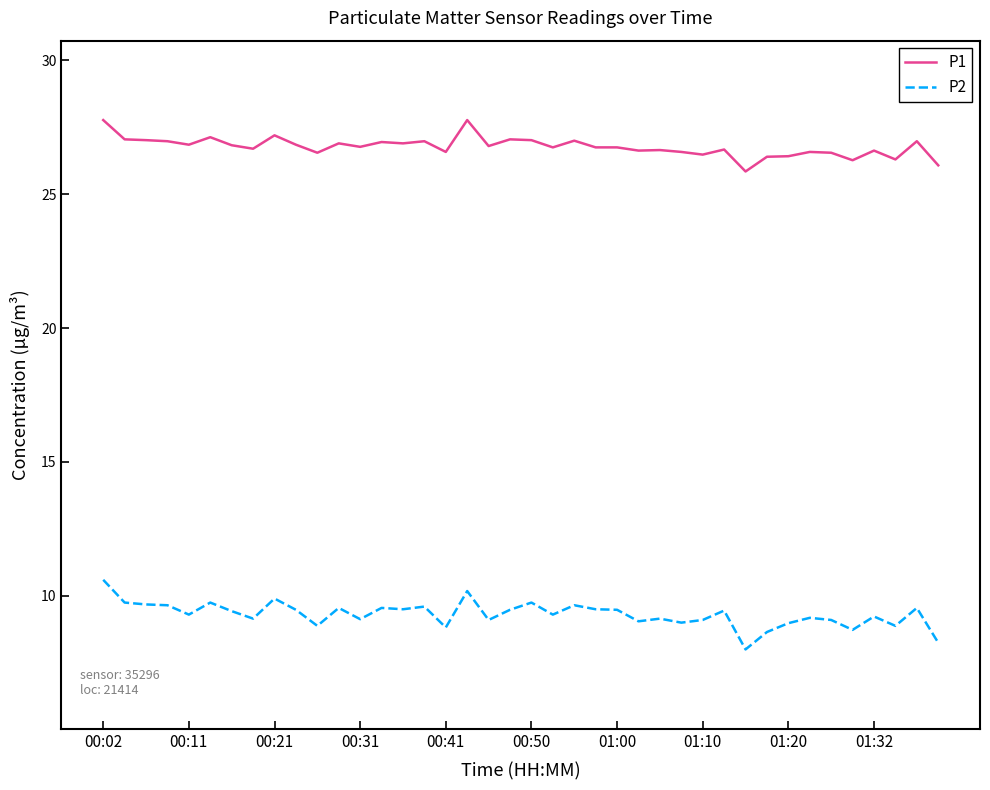

What is the highest value of the P2 series?

10.6